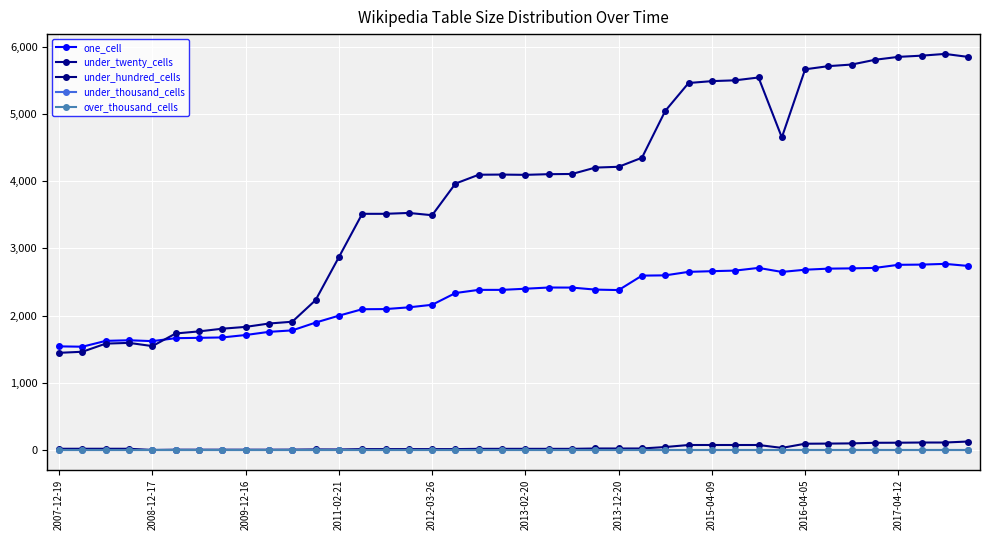

Does the chart have visible grid lines?

Yes